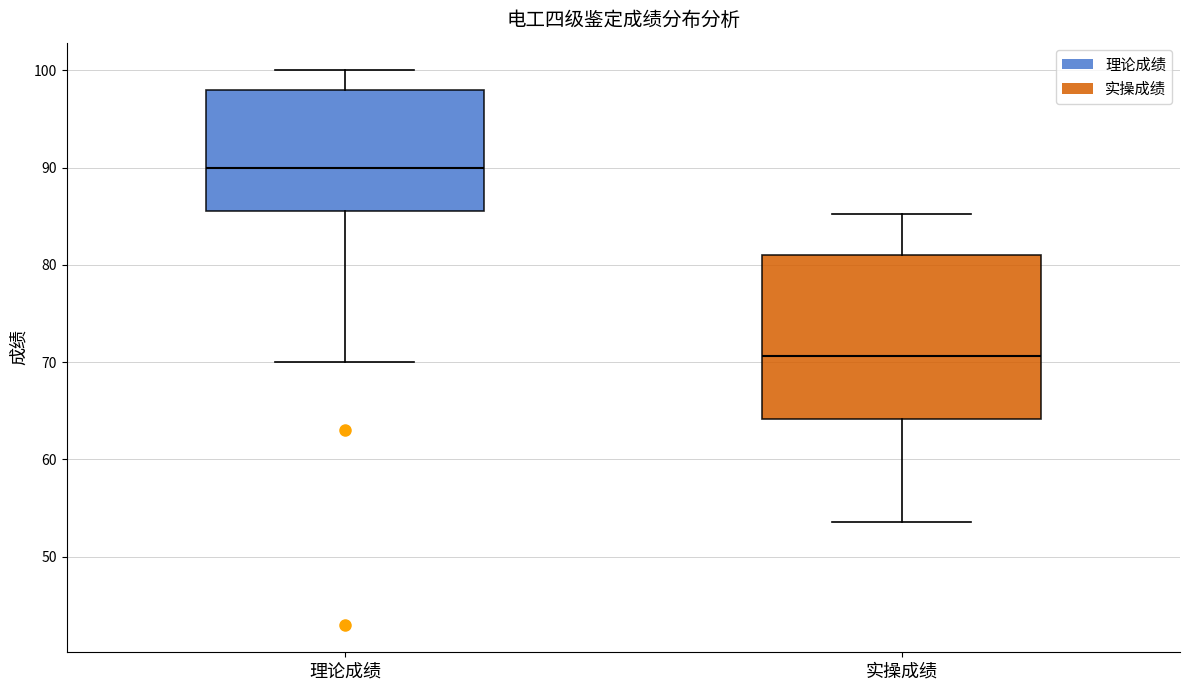

Reading left to right, transcribe this box plot: for each box, give where its median line is, the range the box spans, and where its two whiskers end, as read against the y-axis. The values are not printed on the chart, so give them approximately, as read against the axis.

理论成绩: median 90, box 86 to 98, whiskers 70 to 100
实操成绩: median 71, box 64 to 81, whiskers 54 to 85